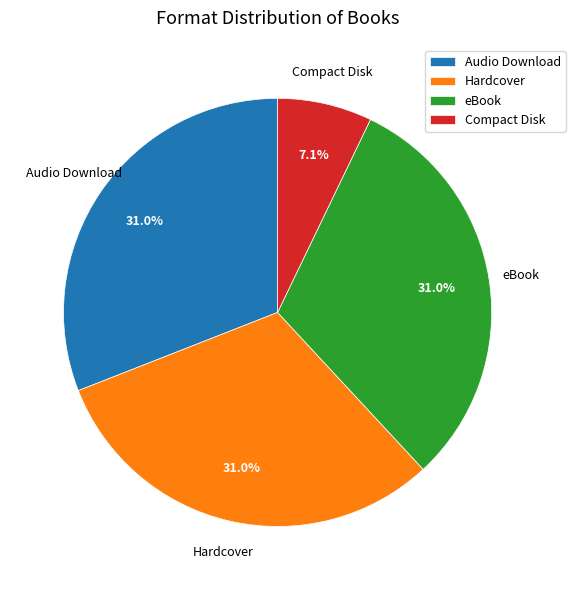

What percentage is NOT represented by eBook?

69.0%